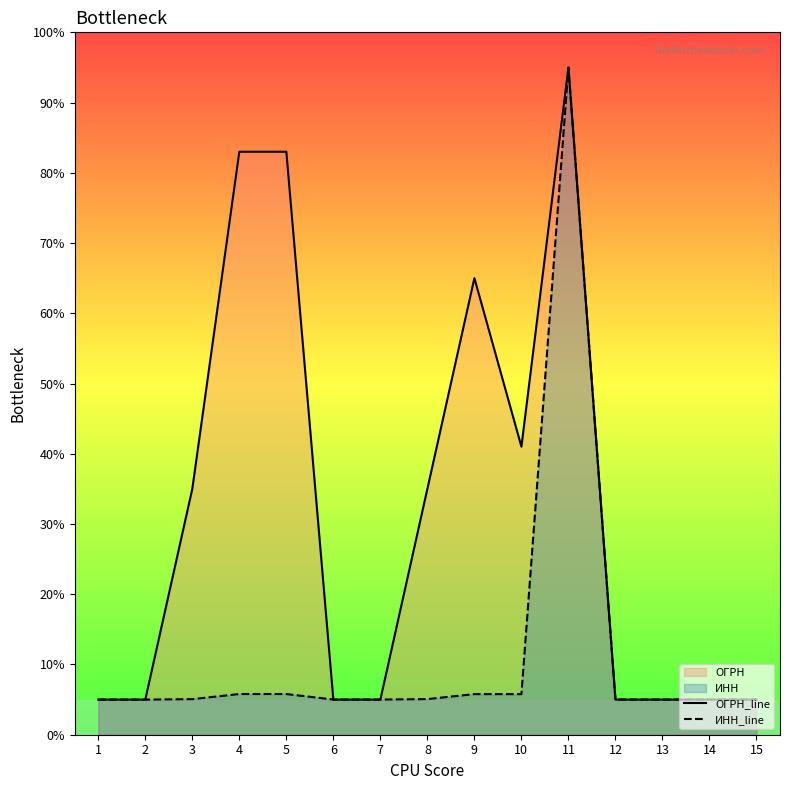

Where is ОГРН_line nearest to the value 50?

10